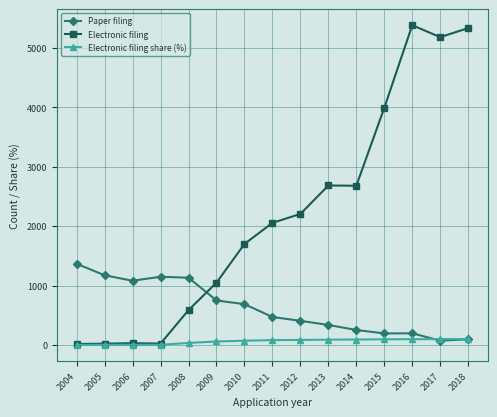

What is the difference between the maximum and minimum values in the Electronic filing series?

5368.0